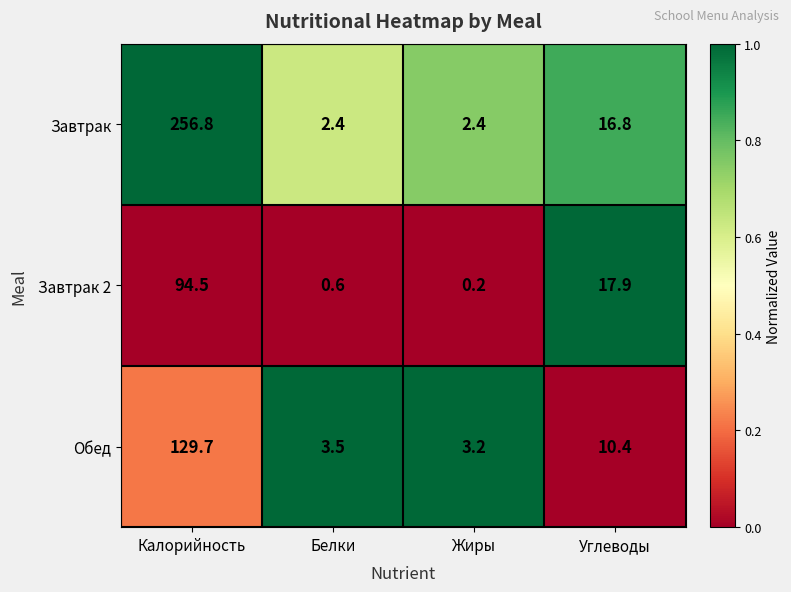

Which series has the largest total across all categories?

Завтрак